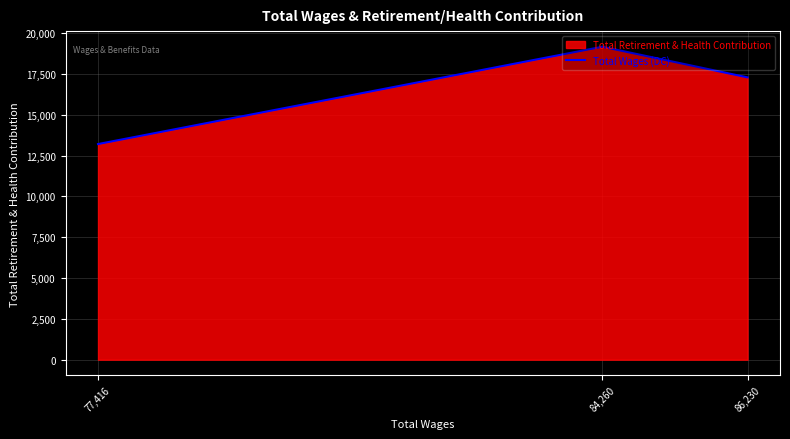

Which label corresponds to the smallest value in the chart?

77,416